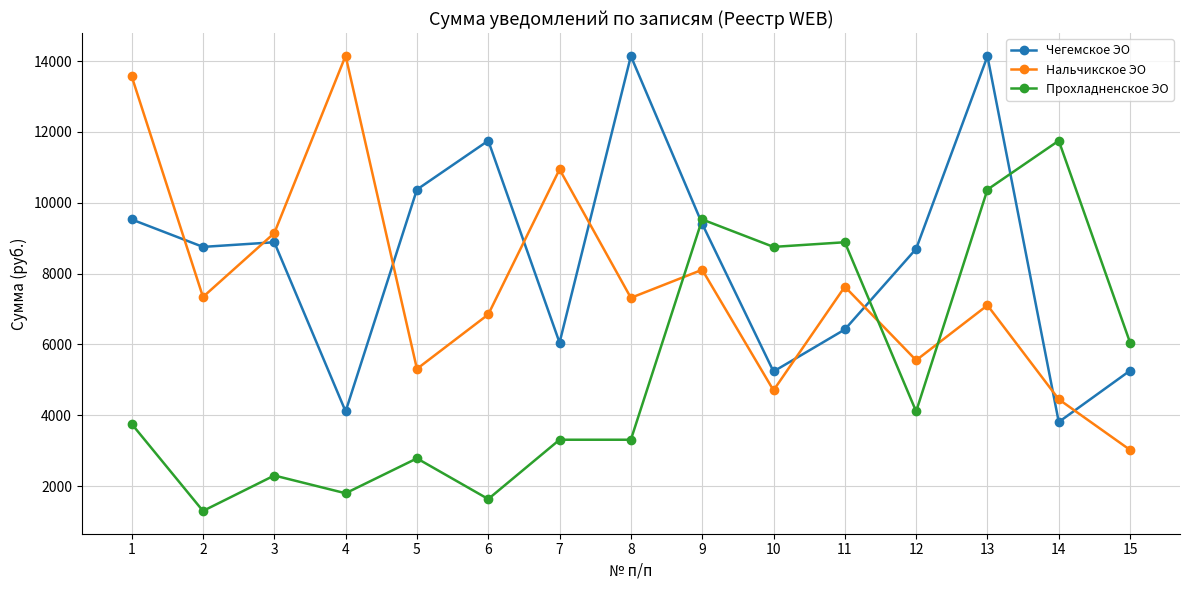

What is the sum of all Чегемское ЭО values?

126548.4